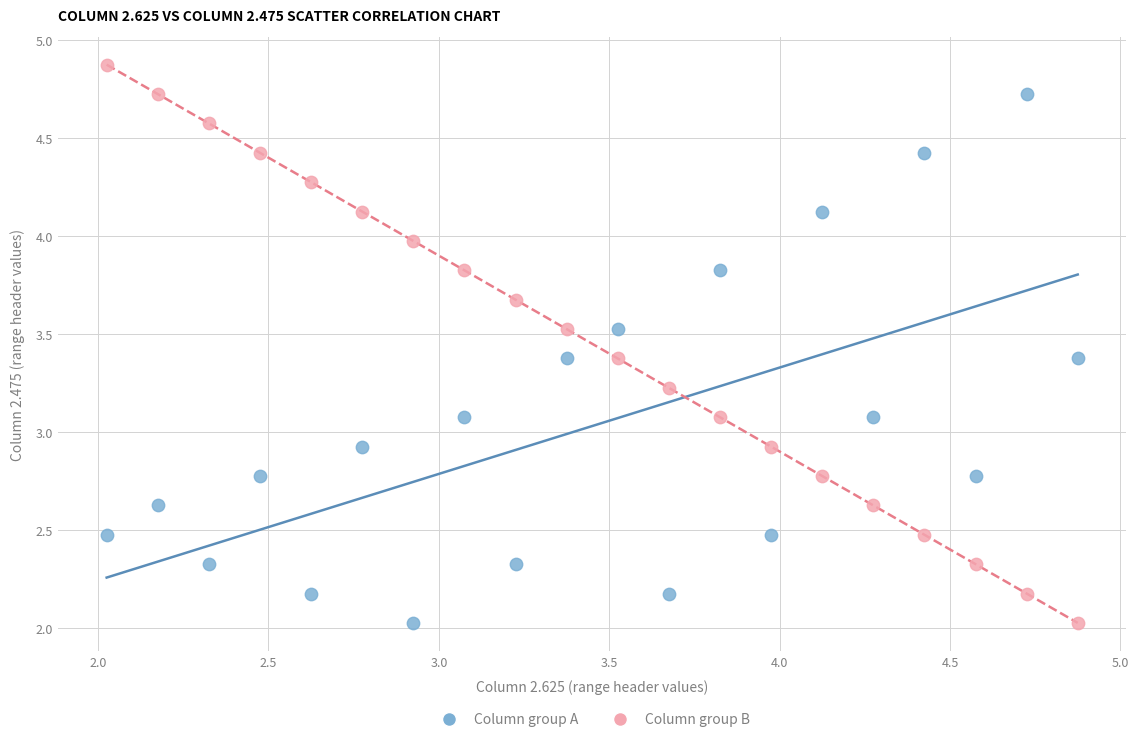

What are all the series names shown in the legend?

Column group A, Column group B